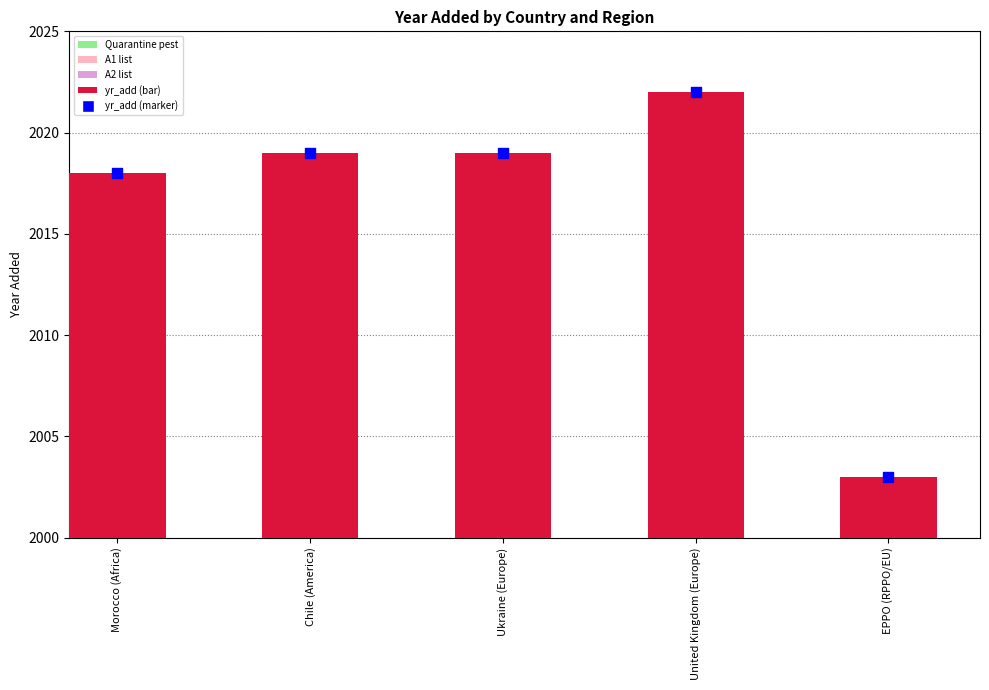

At how many categories does at least one series exceed 1521?

5